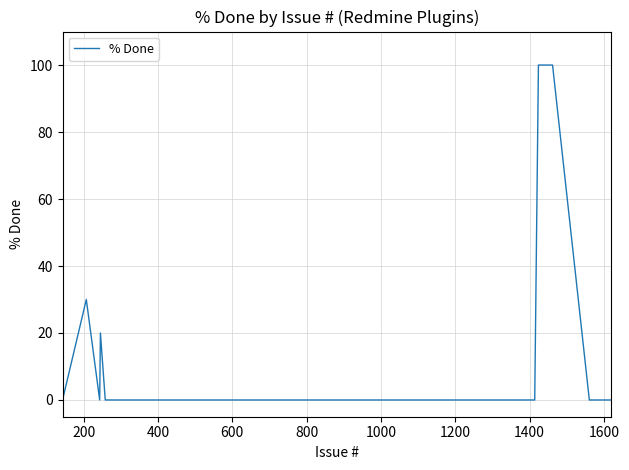

What is the maximum value shown in the chart?

100